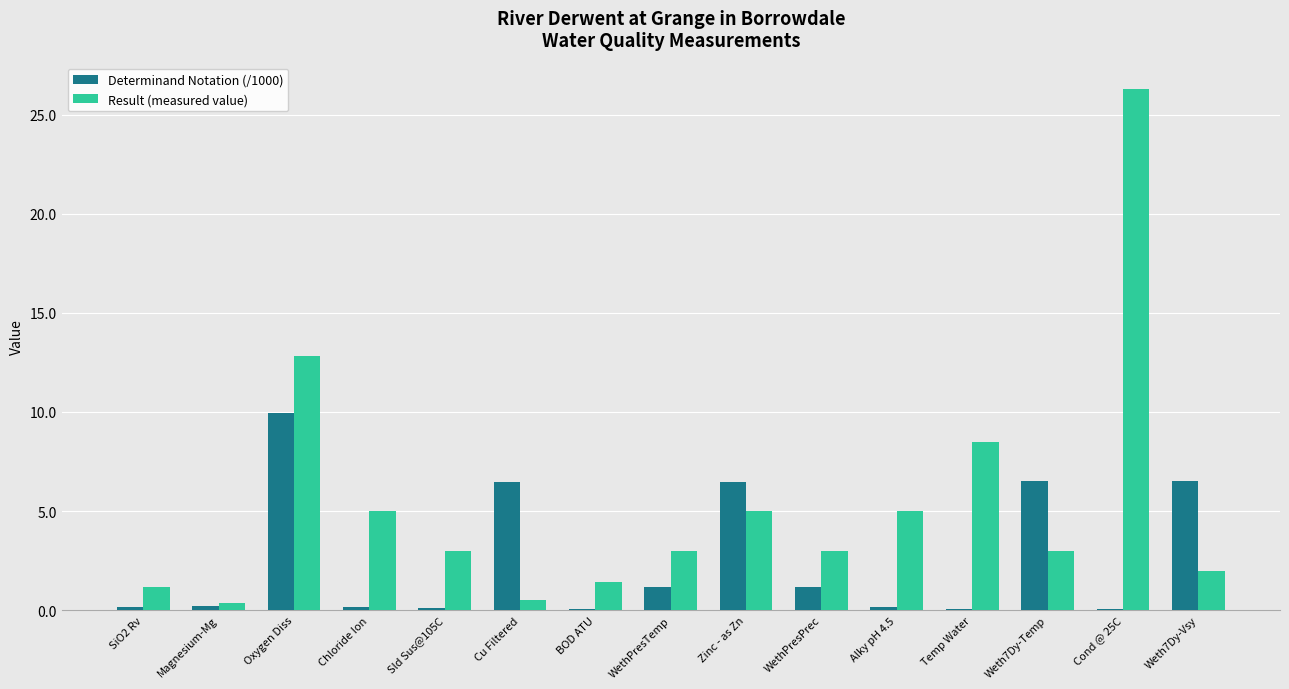

What are all the series names shown in the legend?

Determinand Notation (/1000), Result (measured value)